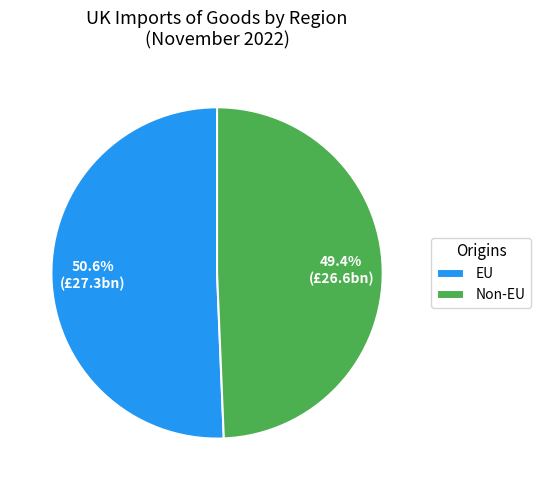

How many segments does this pie chart have?

2